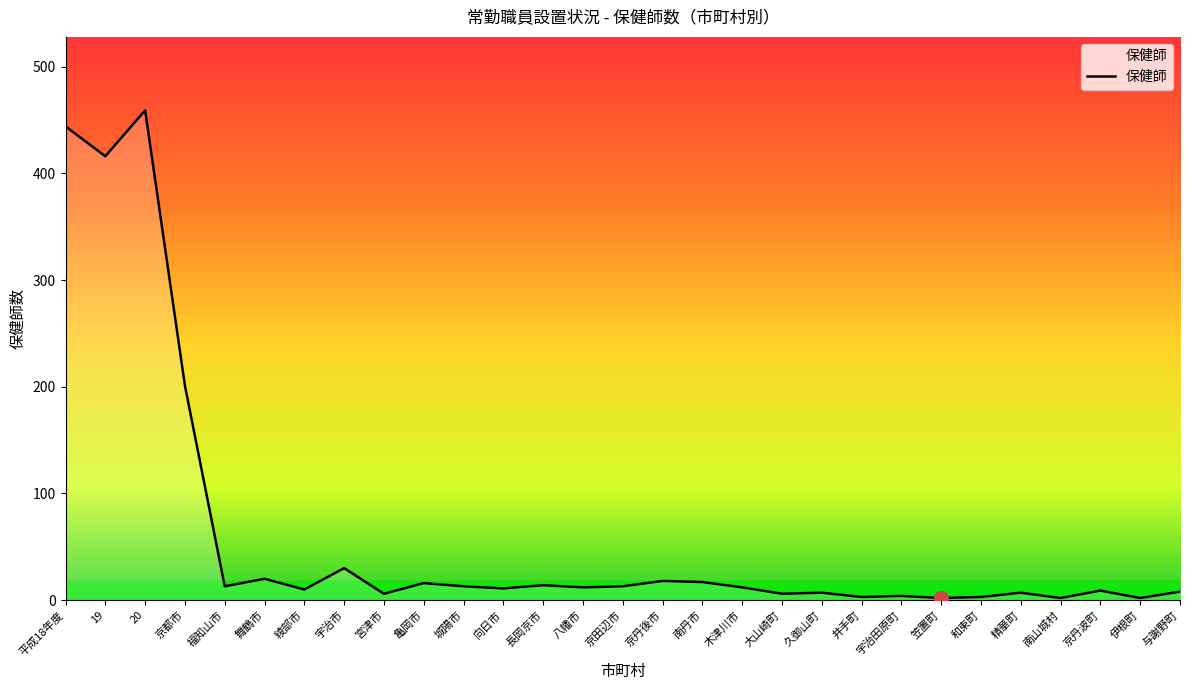

What position from the right is 福知山市?

25